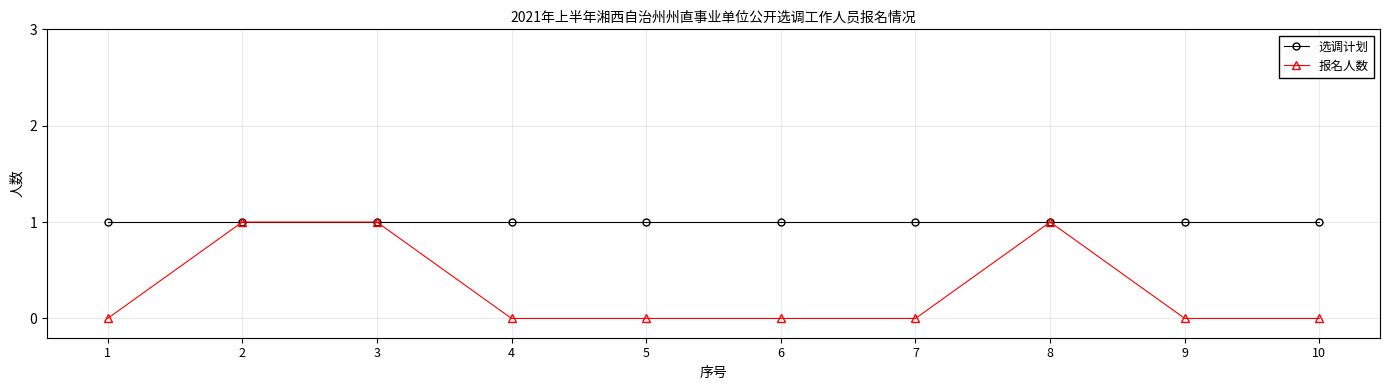

Is the value of 选调计划 at 10 greater than the value of 报名人数 at 5?

Yes